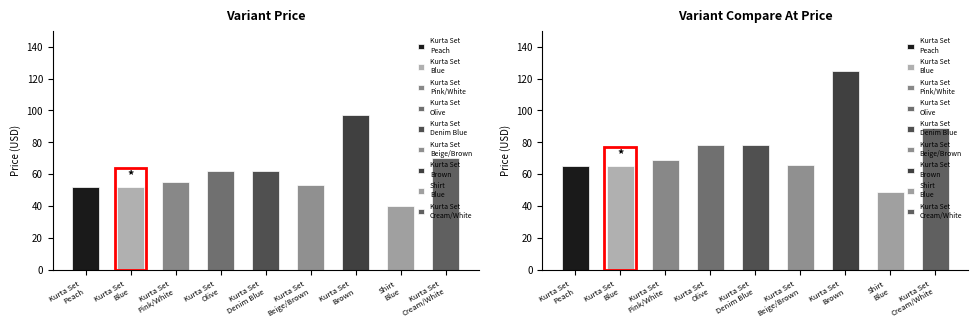

What is the sum of the Variant Price values at Kurta Set
Cream/White and Kurta Set
Blue?

122